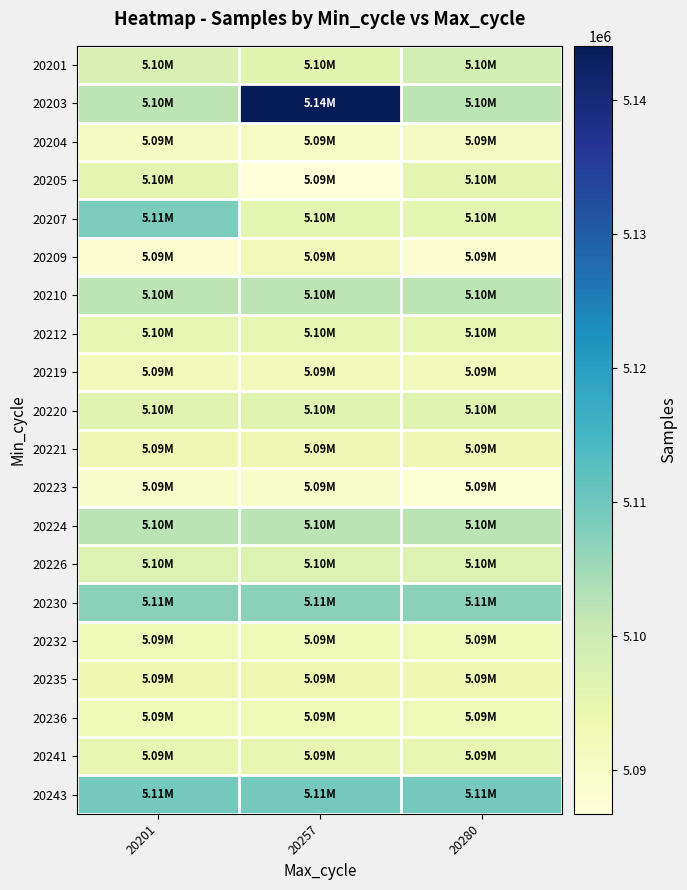

Reading left to right, extract all data points from this chart.

20201: 20201=5097659	20257=5095870	20280=5098773
20203: 20201=5102150	20257=5144009	20280=5102150
20204: 20201=5090835	20257=5090555	20280=5090835
20205: 20201=5095336	20257=5086724	20280=5095336
20207: 20201=5108631	20257=5095497	20280=5095497
20209: 20201=5088358	20257=5092486	20280=5088358
20210: 20201=5101953	20257=5101953	20280=5101953
20212: 20201=5095142	20257=5095142	20280=5095142
20219: 20201=5092069	20257=5092069	20280=5092069
20220: 20201=5096235	20257=5096235	20280=5096235
20221: 20201=5093407	20257=5093407	20280=5093407
20223: 20201=5089368	20257=5089368	20280=5087803
20224: 20201=5102264	20257=5102264	20280=5102264
20226: 20201=5096944	20257=5096944	20280=5096944
20230: 20201=5107072	20257=5107072	20280=5107072
20232: 20201=5092773	20257=5092773	20280=5092773
20235: 20201=5093534	20257=5093534	20280=5093534
20236: 20201=5092773	20257=5092773	20280=5092773
20241: 20201=5094642	20257=5094642	20280=5094642
20243: 20201=5109479	20257=5109479	20280=5109479